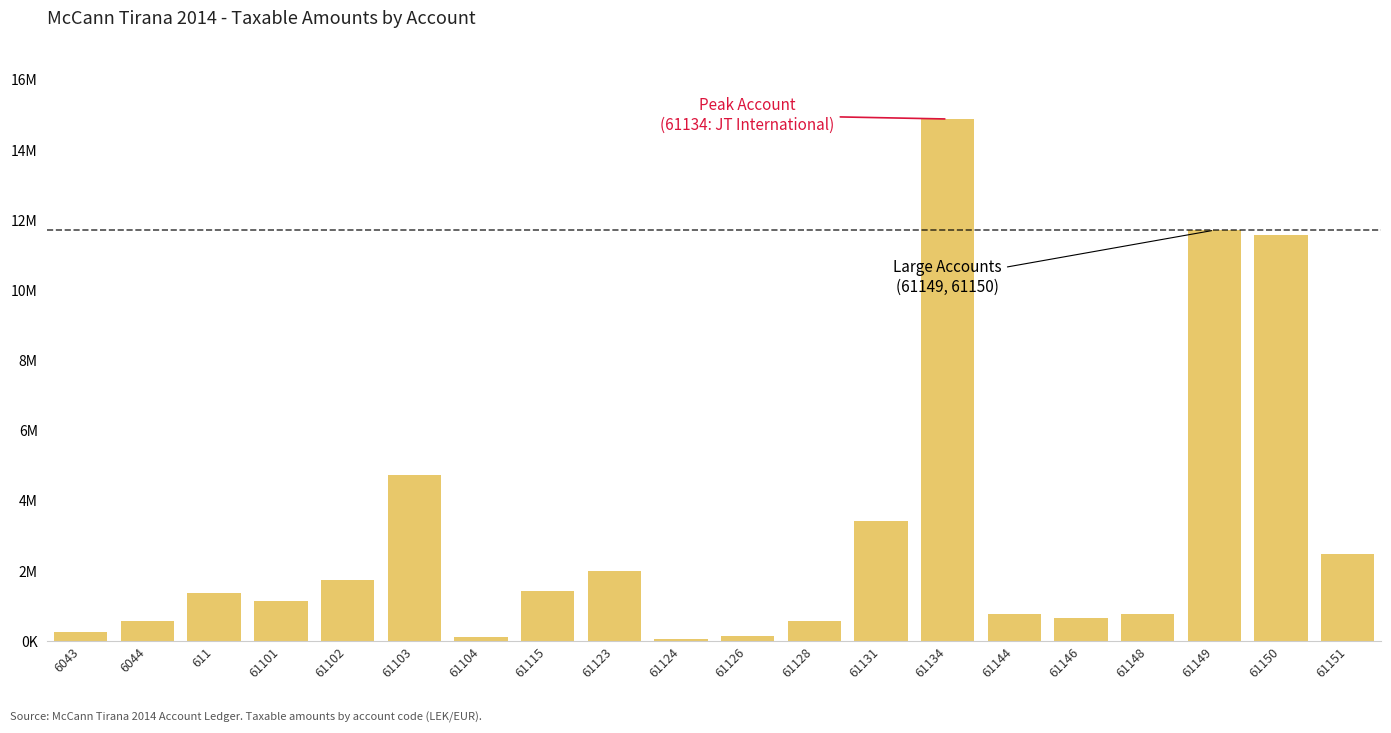

Does the chart contain stacked bars?

No